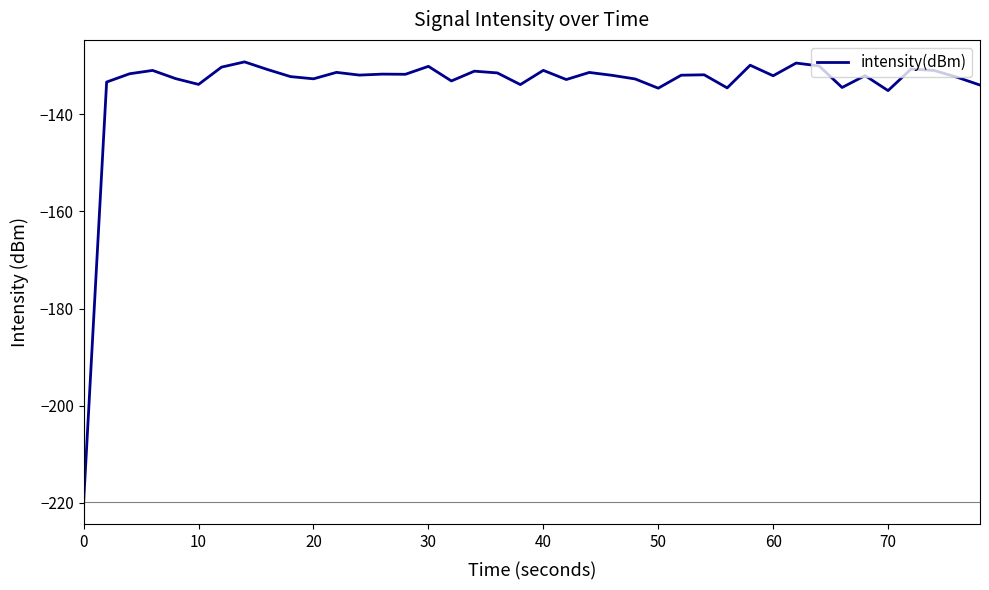

What is the minimum value shown in the chart?

-219.8